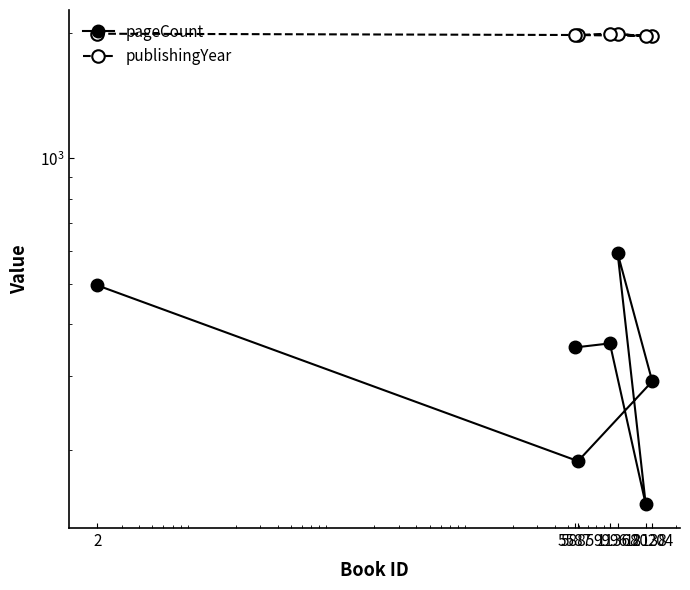

In pageCount, how many points are higher than both neighbors (excluding endpoints)?

2